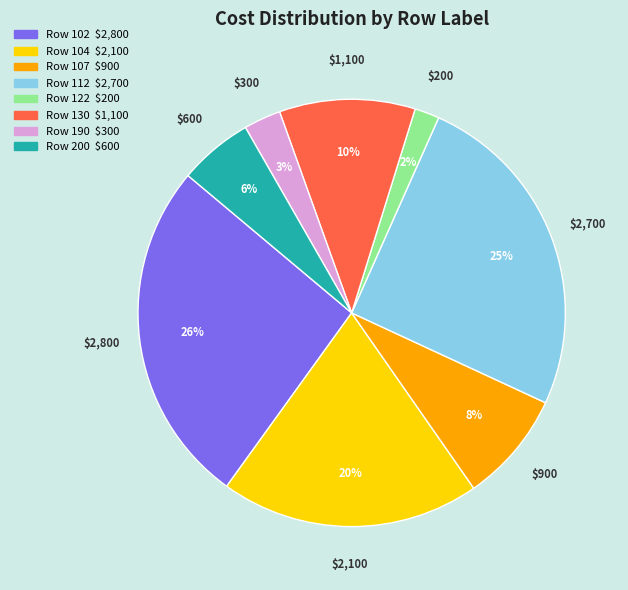

Is there a majority slice in this chart?

No